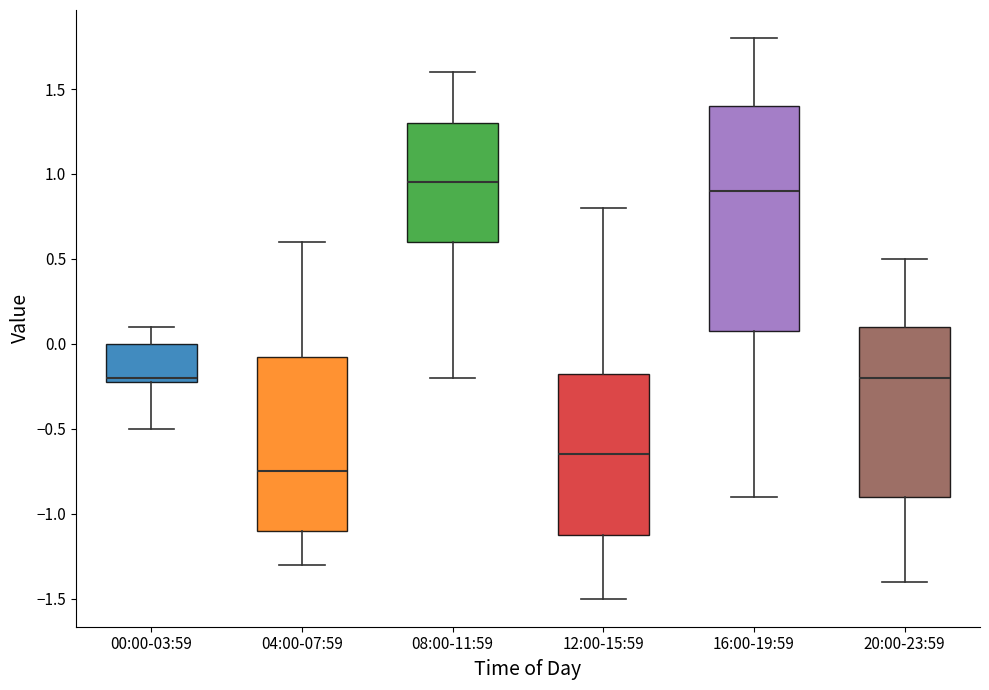

Where does the upper whisker of the box for 20:00-23:59 end on the y-axis? The values are not printed on the chart, so give them approximately, as read against the axis.

0.50